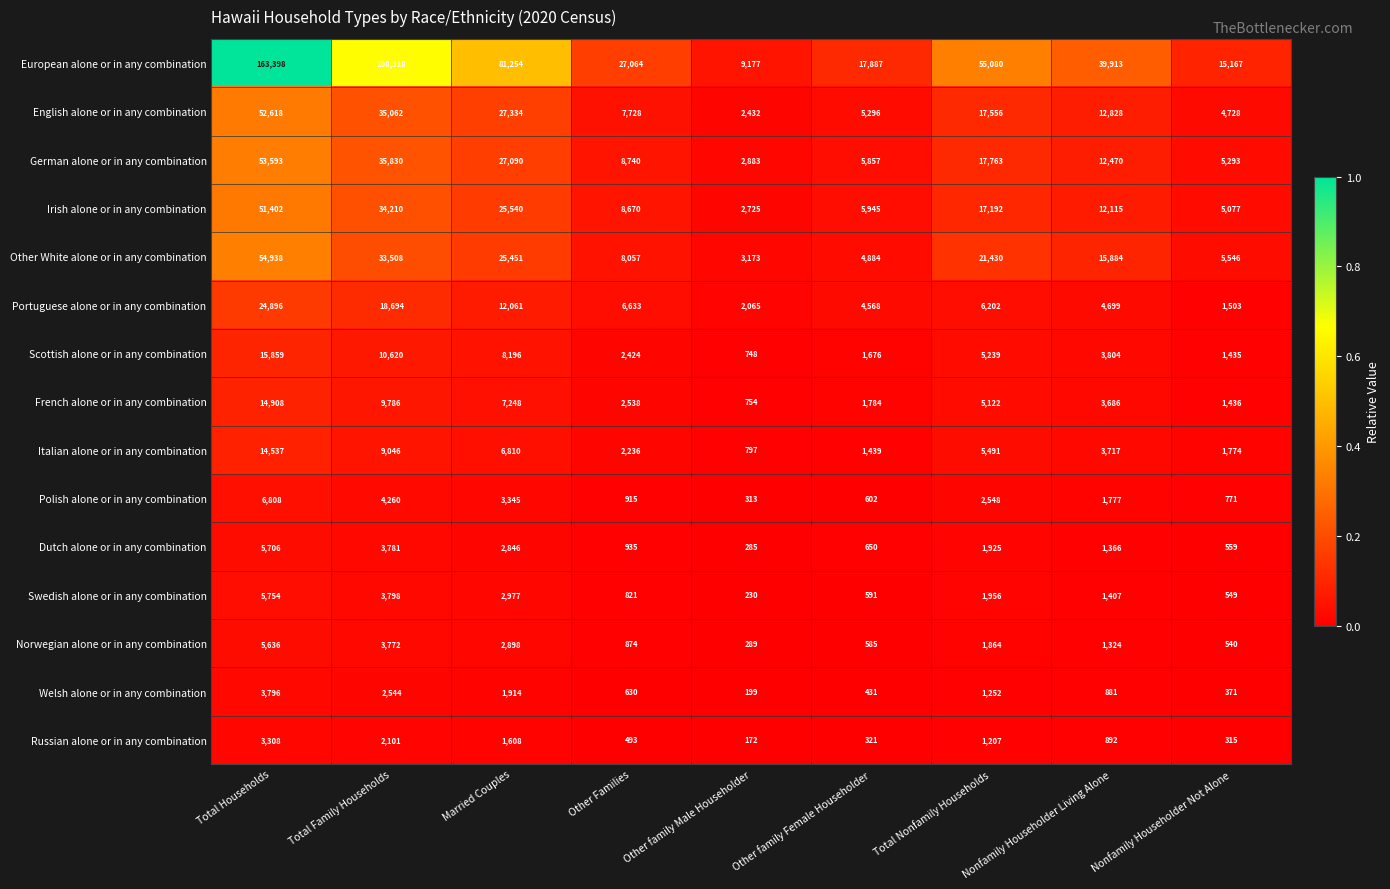

How many categories are shown in the chart?

9